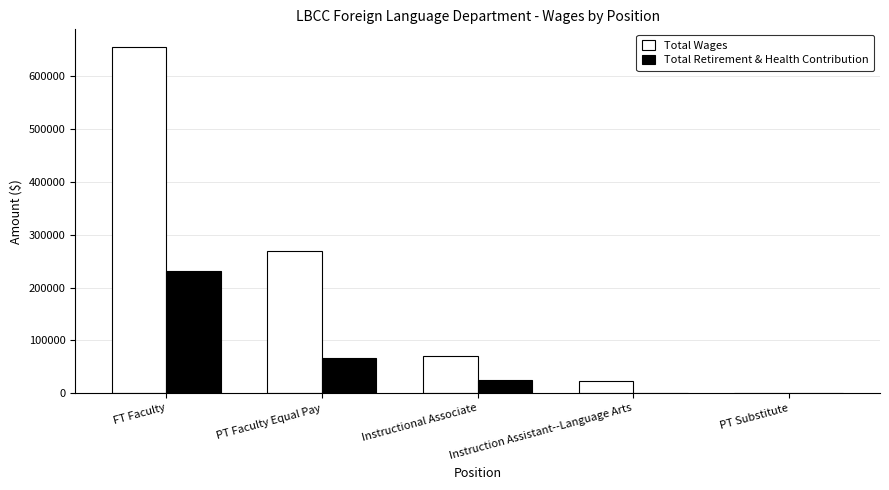

Which category has the highest value in the Total Wages series?

FT Faculty